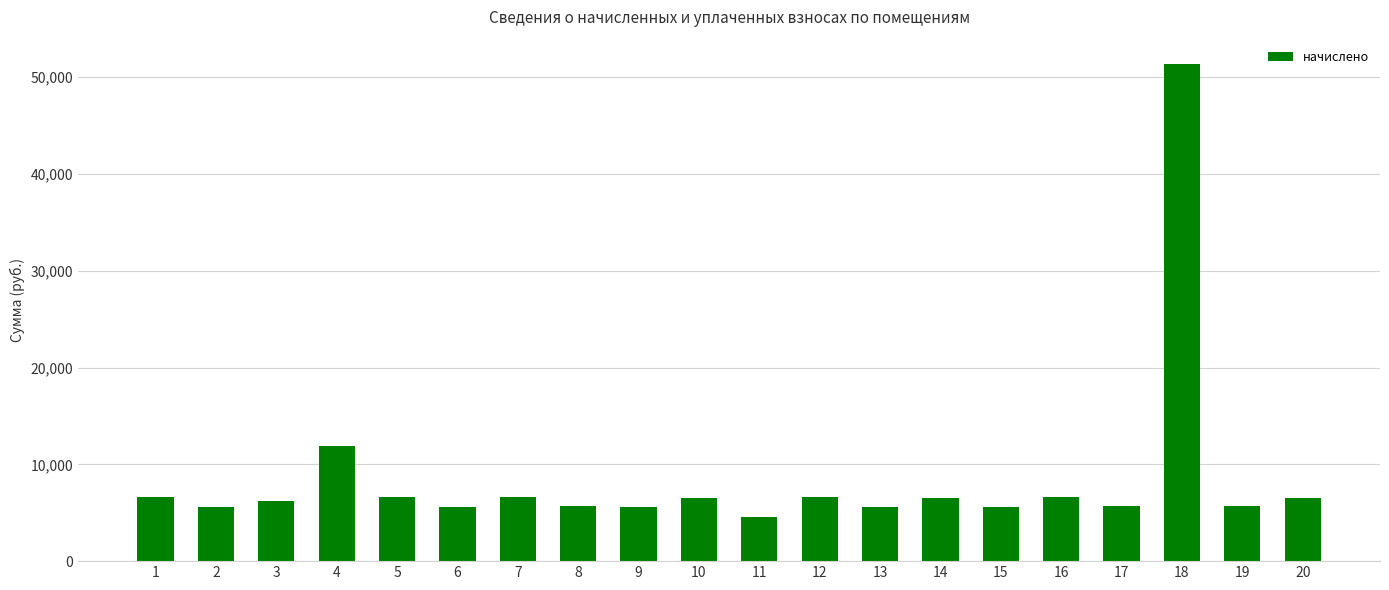

What is the greatest value displayed?

51309.4